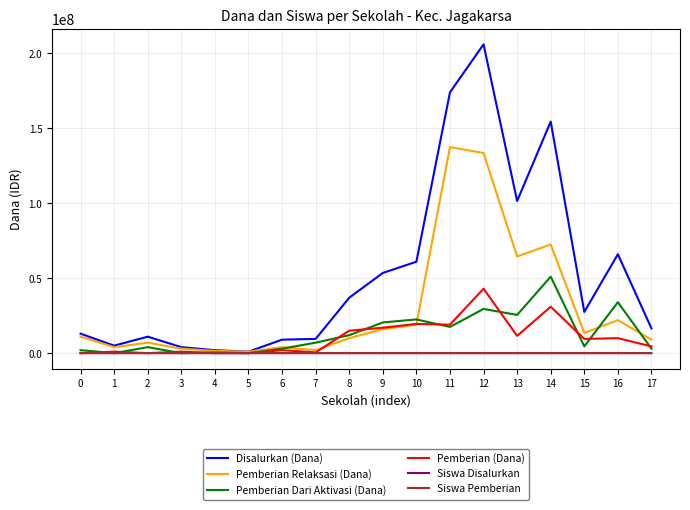

What is the total value across all series at 9?

107000081